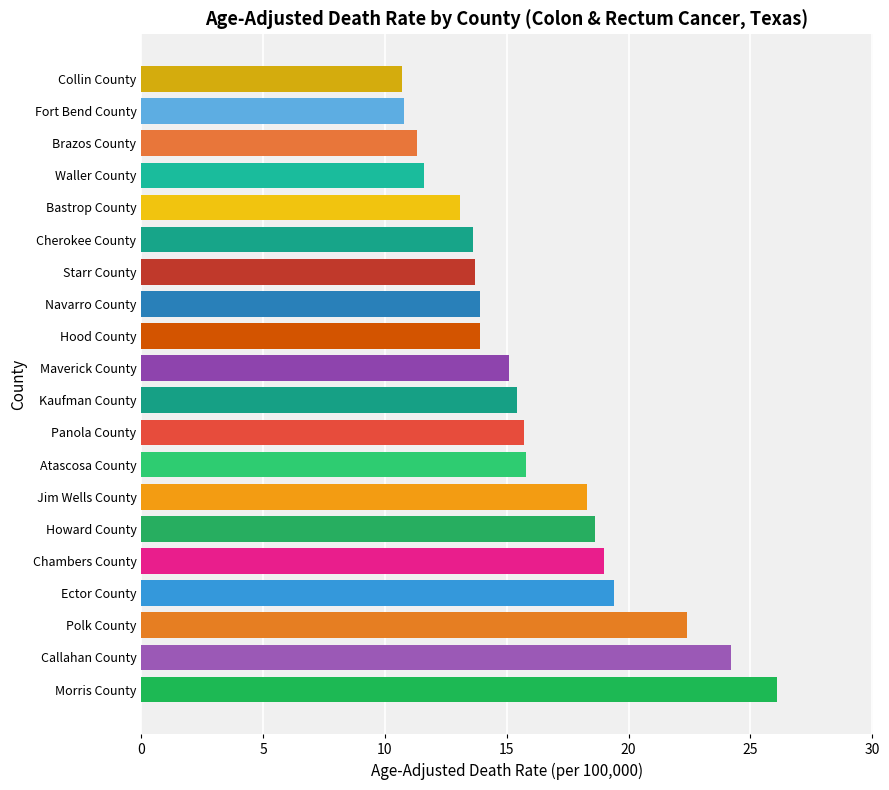

What is the difference between the second highest and minimum values?

13.5